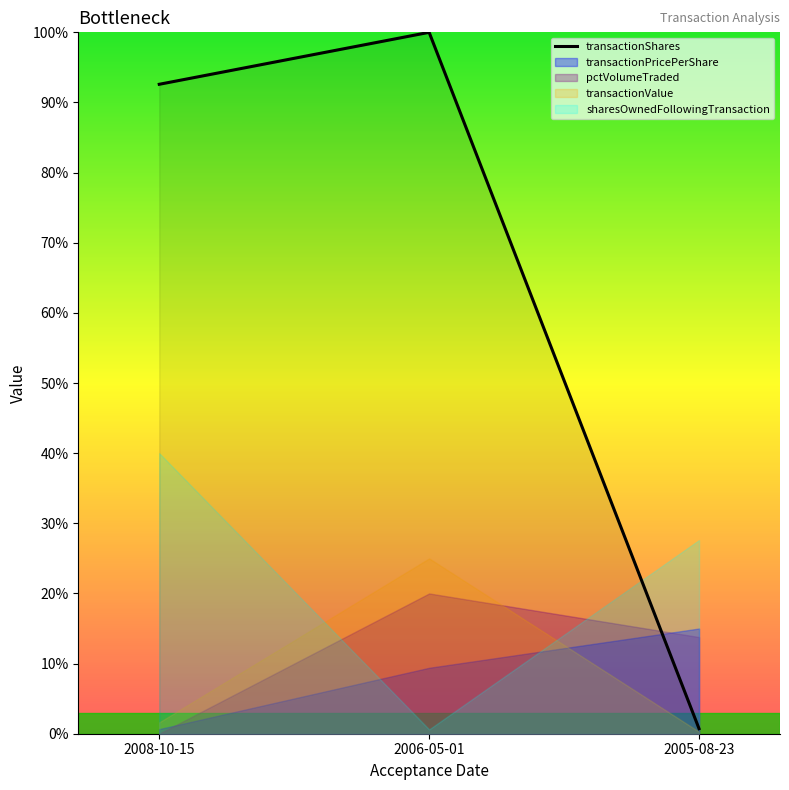

How many categories are shown in the chart?

3